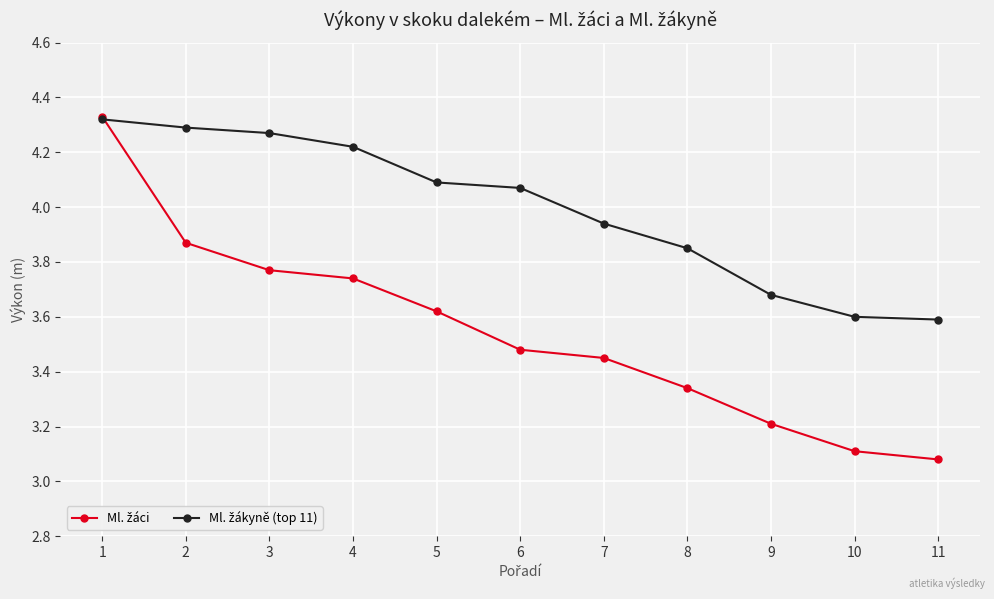

What is the total value across all series at 8?

7.2